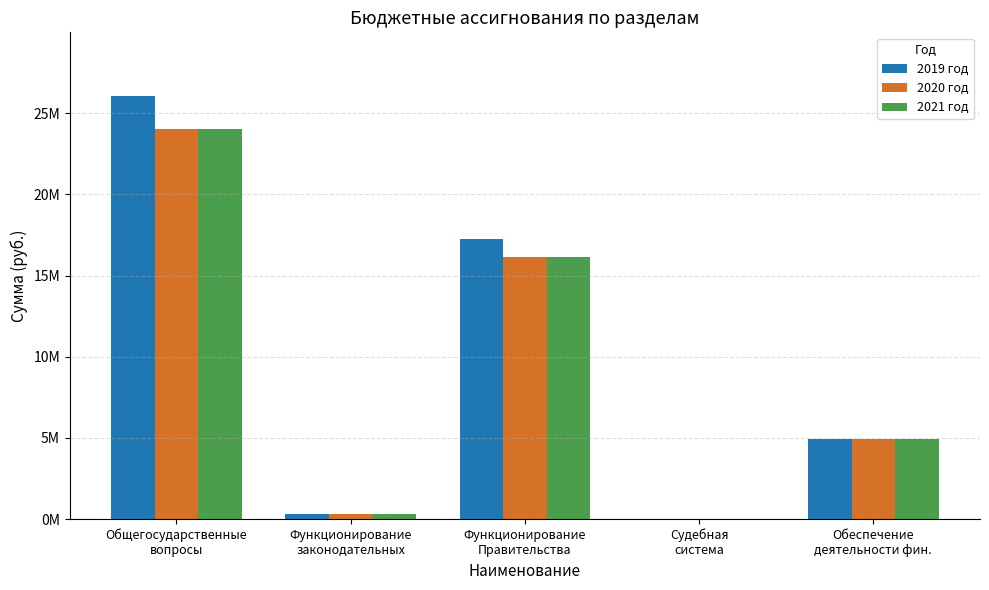

At which category is the sum across all series the highest?

Общегосударственные
вопросы